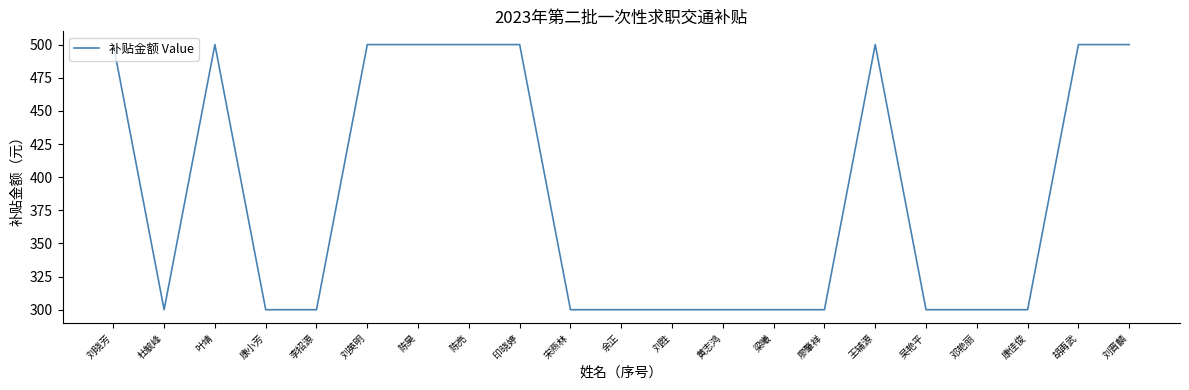

What position from the right is 黄志鸿?

9